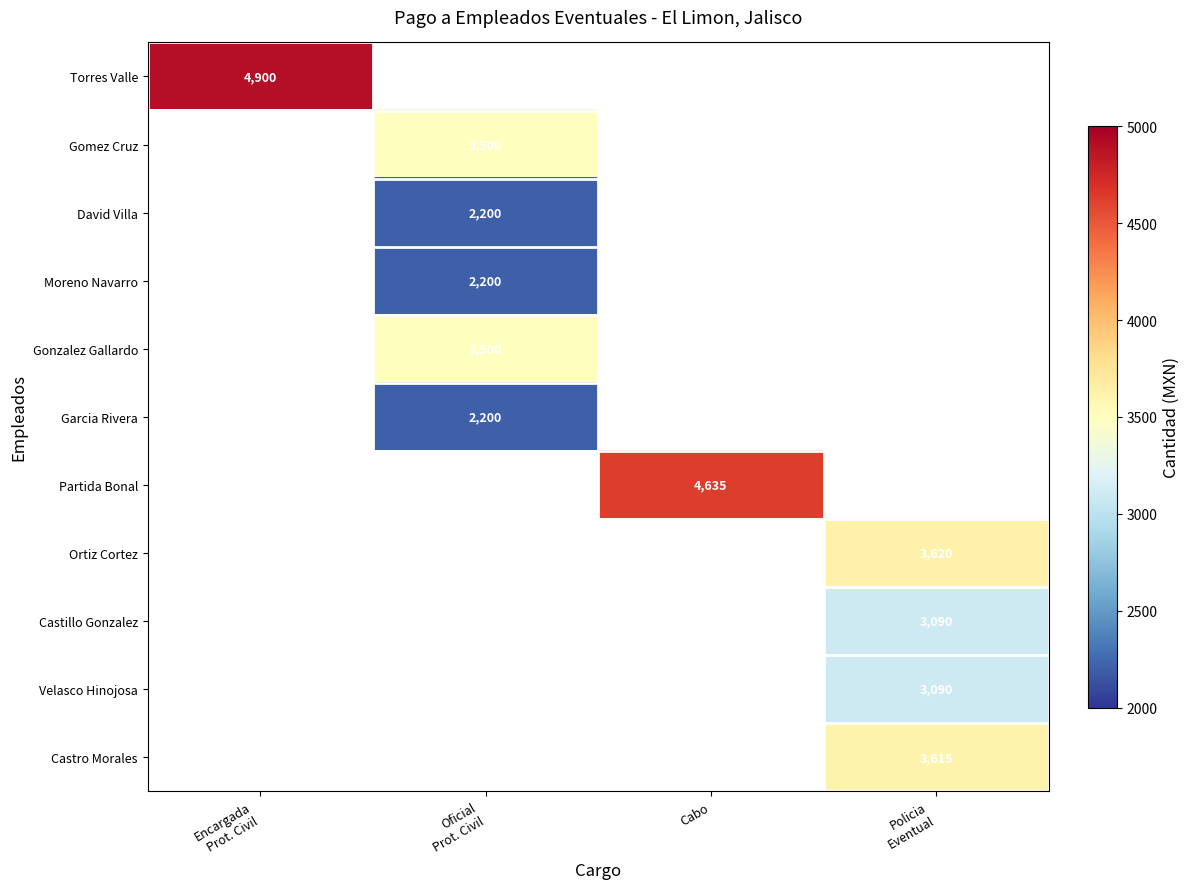

What is the smallest value displayed?

2200.0